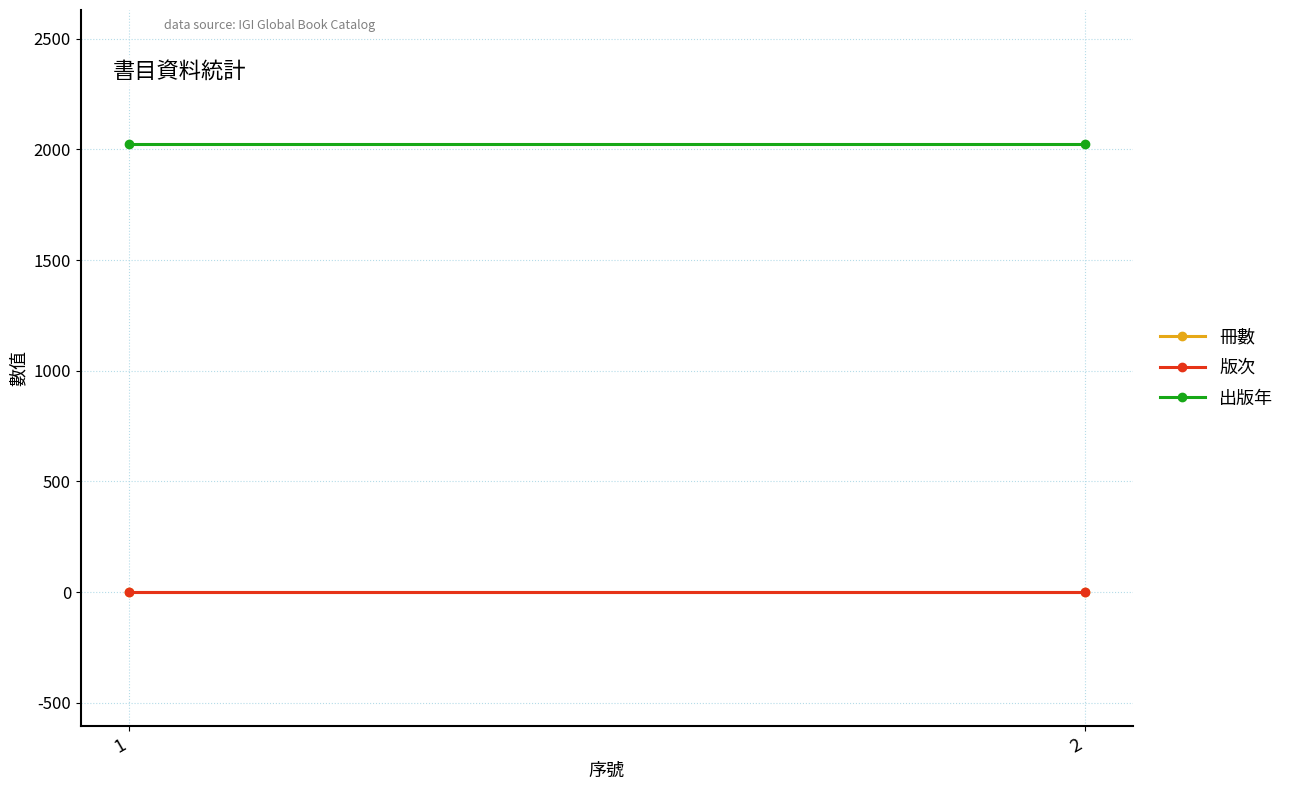

Where is 出版年 nearest to the value 2023?

1